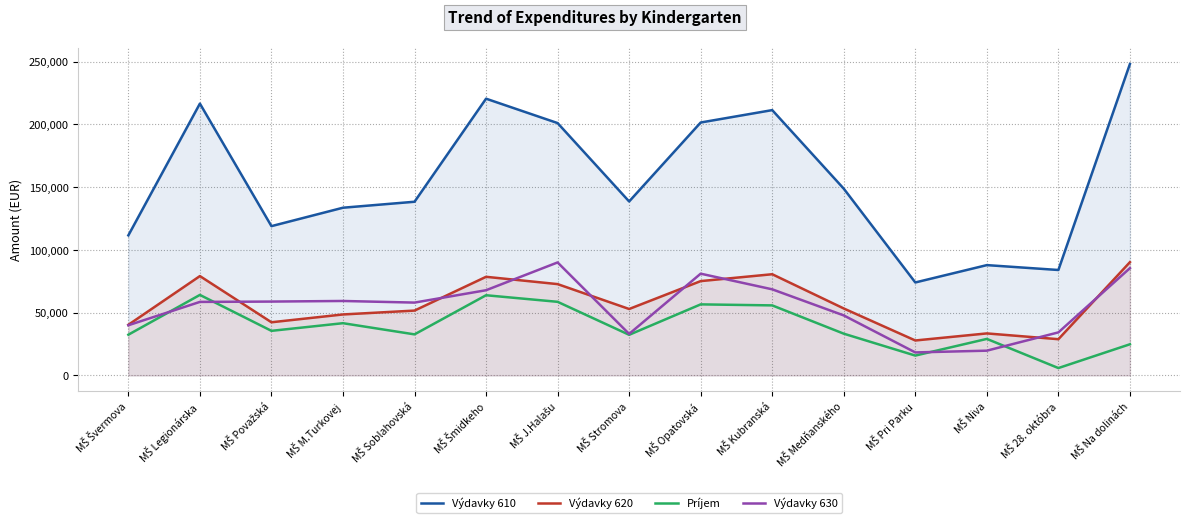

Which category has the lowest value in the Výdavky 630 series?

MŠ Pri Parku